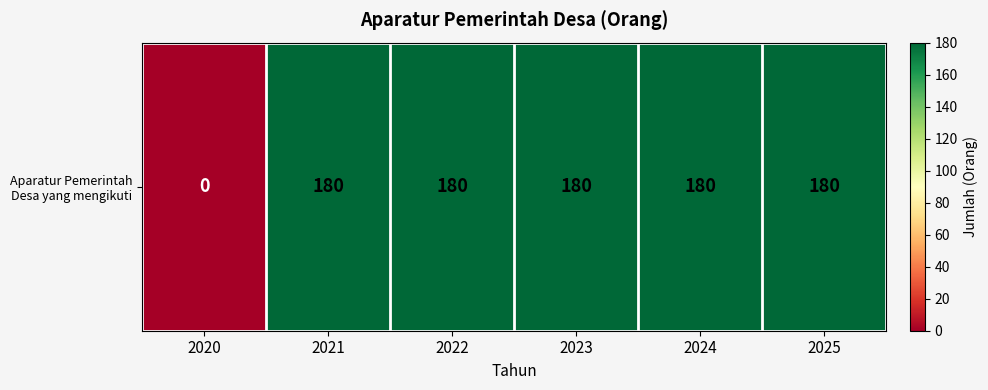

Which category has the highest value across all series?

2021